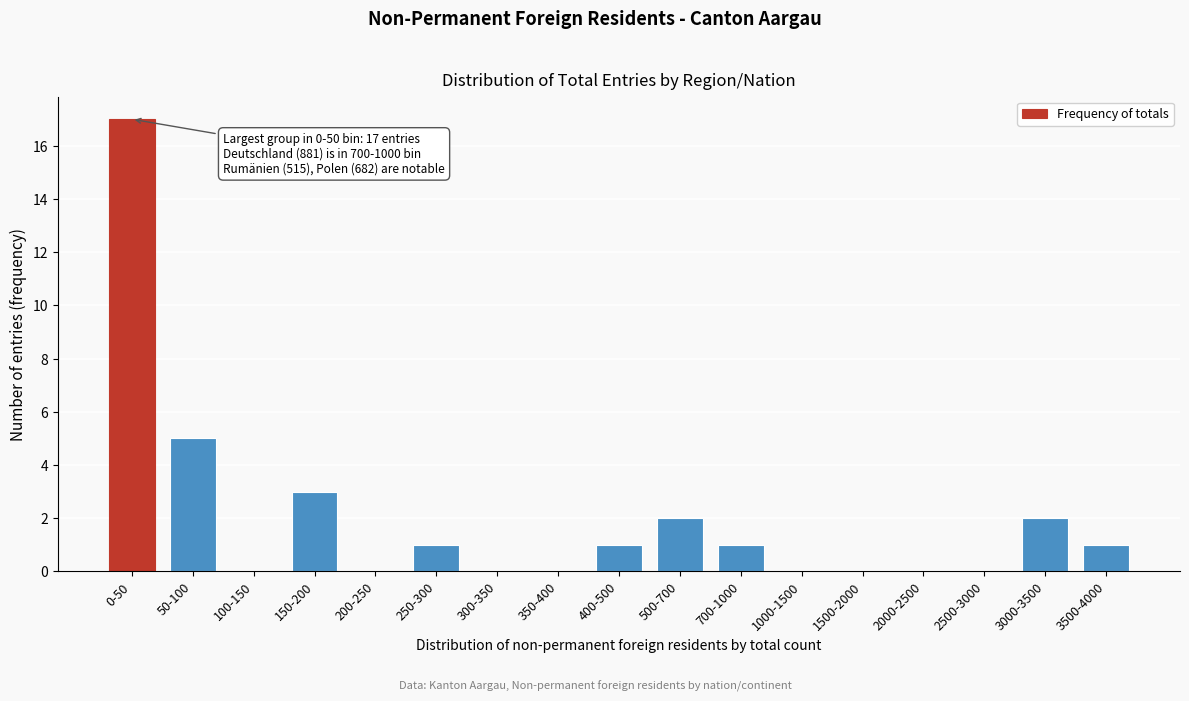

Reading left to right, transcribe all the data shown in this chart.

0-50=17	50-100=5	100-150=0	150-200=3	200-250=0	250-300=1	300-350=0	350-400=0	400-500=1	500-700=2	700-1000=1	1000-1500=0	1500-2000=0	2000-2500=0	2500-3000=0	3000-3500=2	3500-4000=1